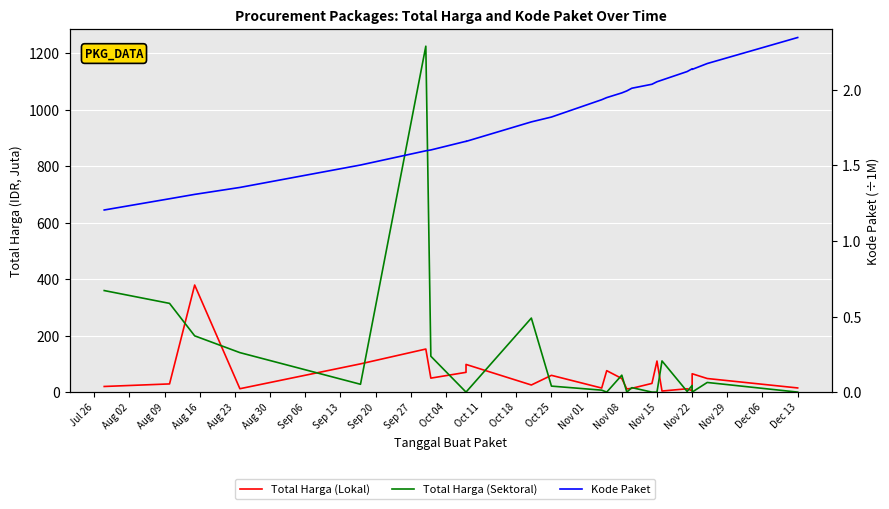

What position from the left is Aug 30?

6